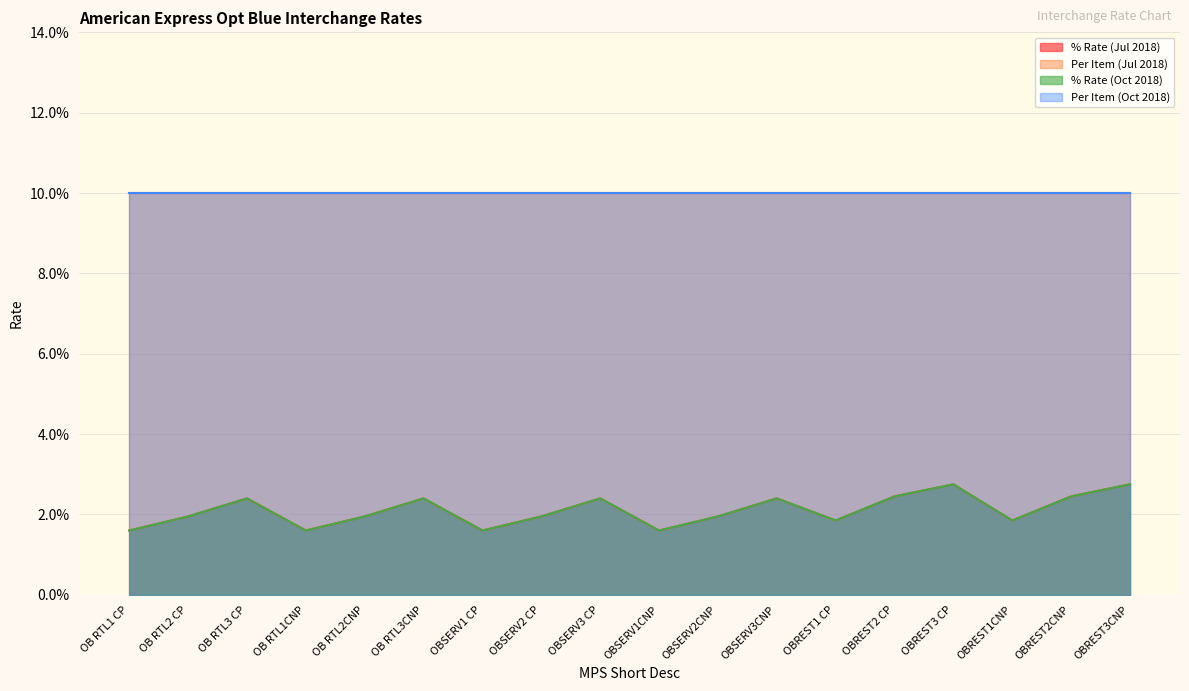

At which category is the sum across all series the highest?

OBREST3 CP